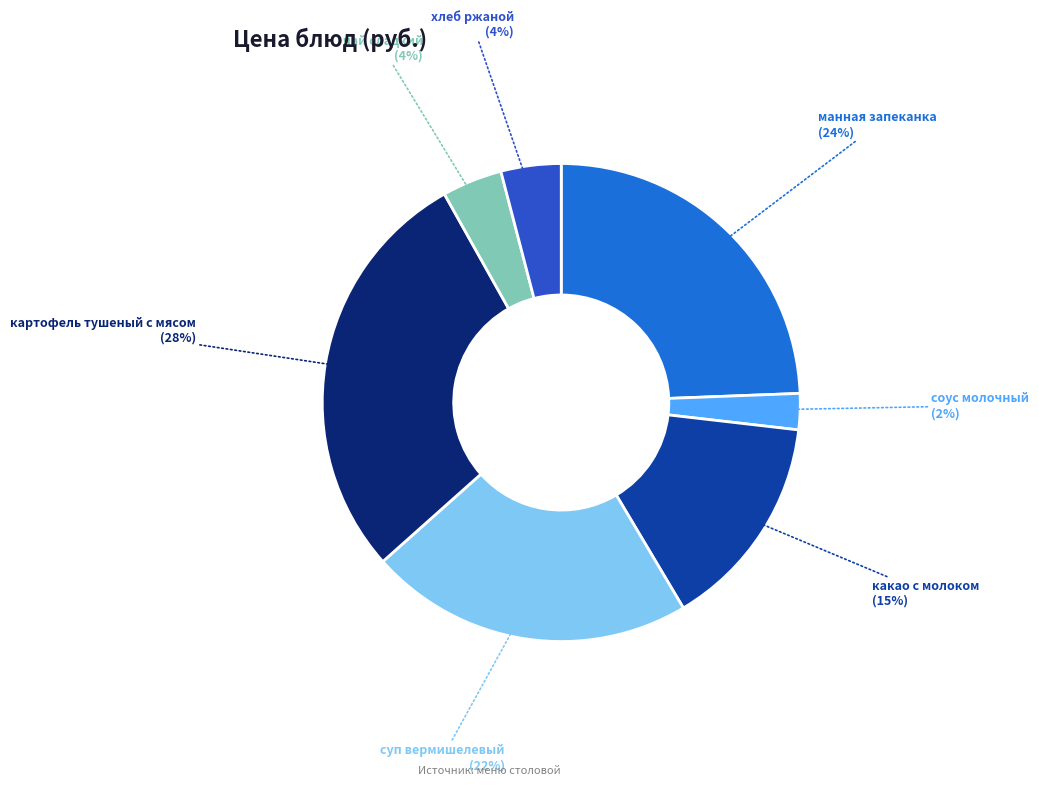

The хлеб ржаной slice represents 4% of the pie. True or false?

True